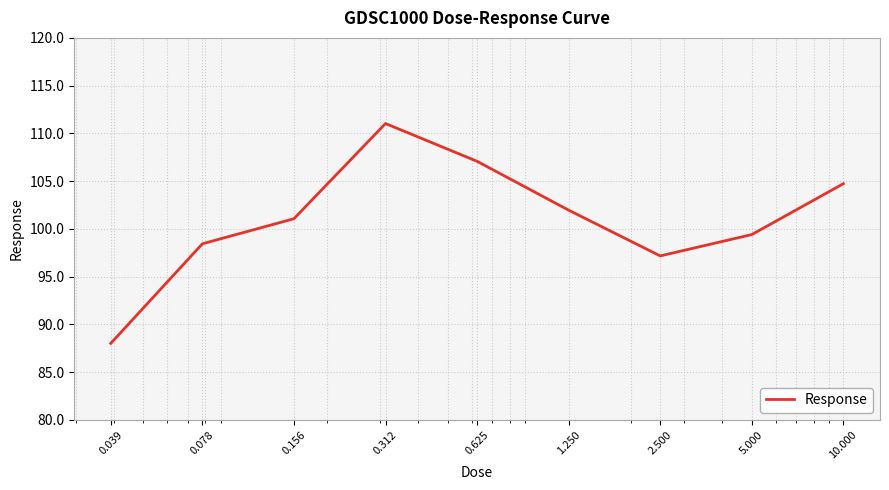

What is the difference between the maximum and minimum values?

23.0